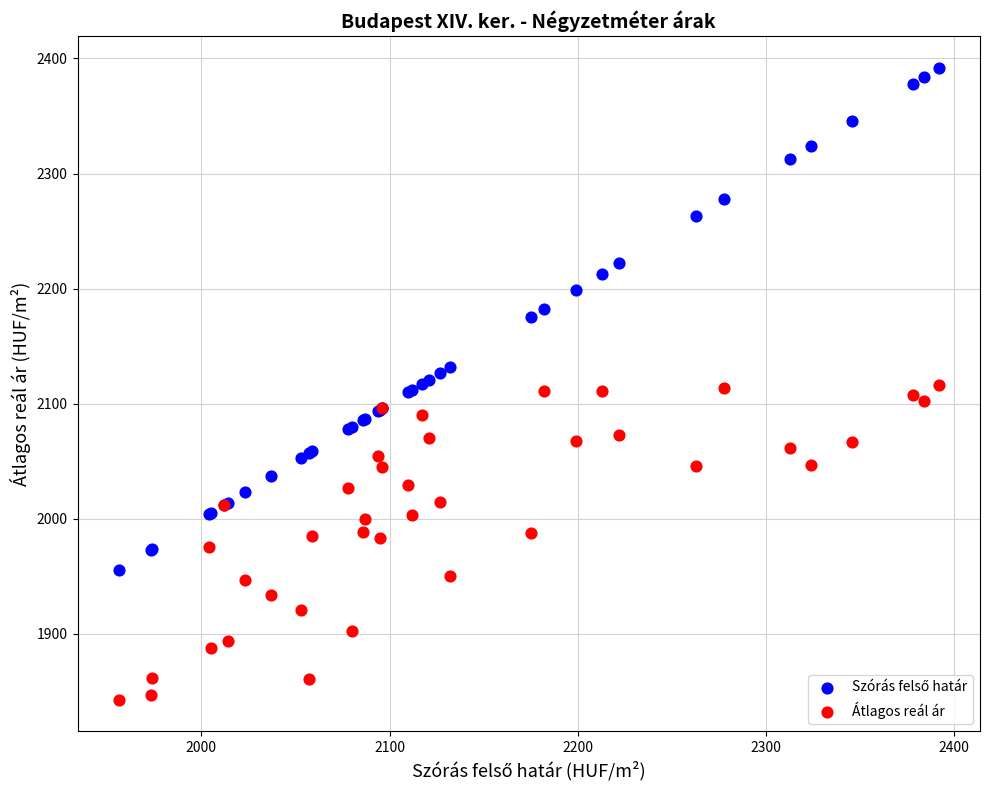

What is the X range (max minus min) for the scatter plot?

436